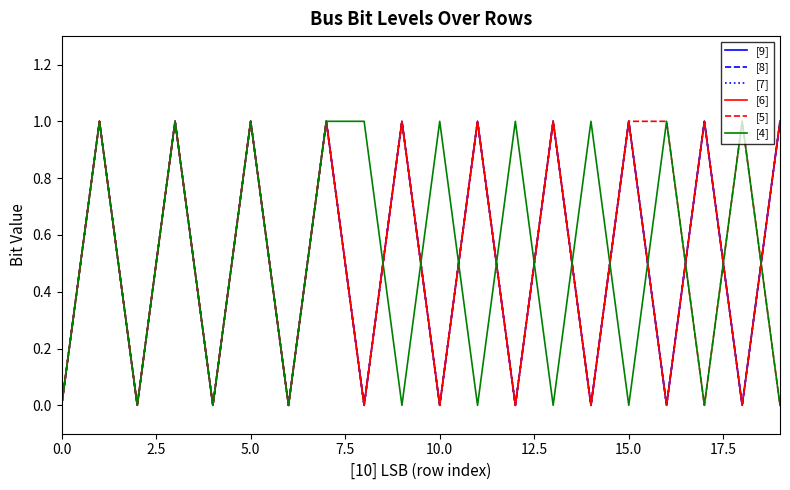

Reading right to left, transcribe all the data shown in this chart.

[9]: 1	0	1	0	1	0	1	0	1	0	1	0	1	0	1	0	1	0	1	0
[8]: 1	0	1	0	1	0	1	0	1	0	1	0	1	0	1	0	1	0	1	0
[7]: 1	0	1	0	1	0	1	0	1	0	1	0	1	0	1	0	1	0	1	0
[6]: 1	0	1	0	1	0	1	0	1	0	1	0	1	0	1	0	1	0	1	0
[5]: 0	1	0	1	1	0	1	0	1	0	1	0	1	0	1	0	1	0	1	0
[4]: 0	1	0	1	0	1	0	1	0	1	0	1	1	0	1	0	1	0	1	0